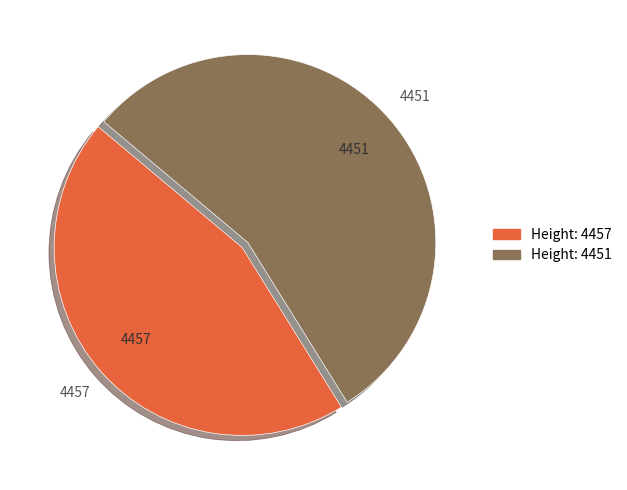

What is the smallest slice in the pie chart?

4457